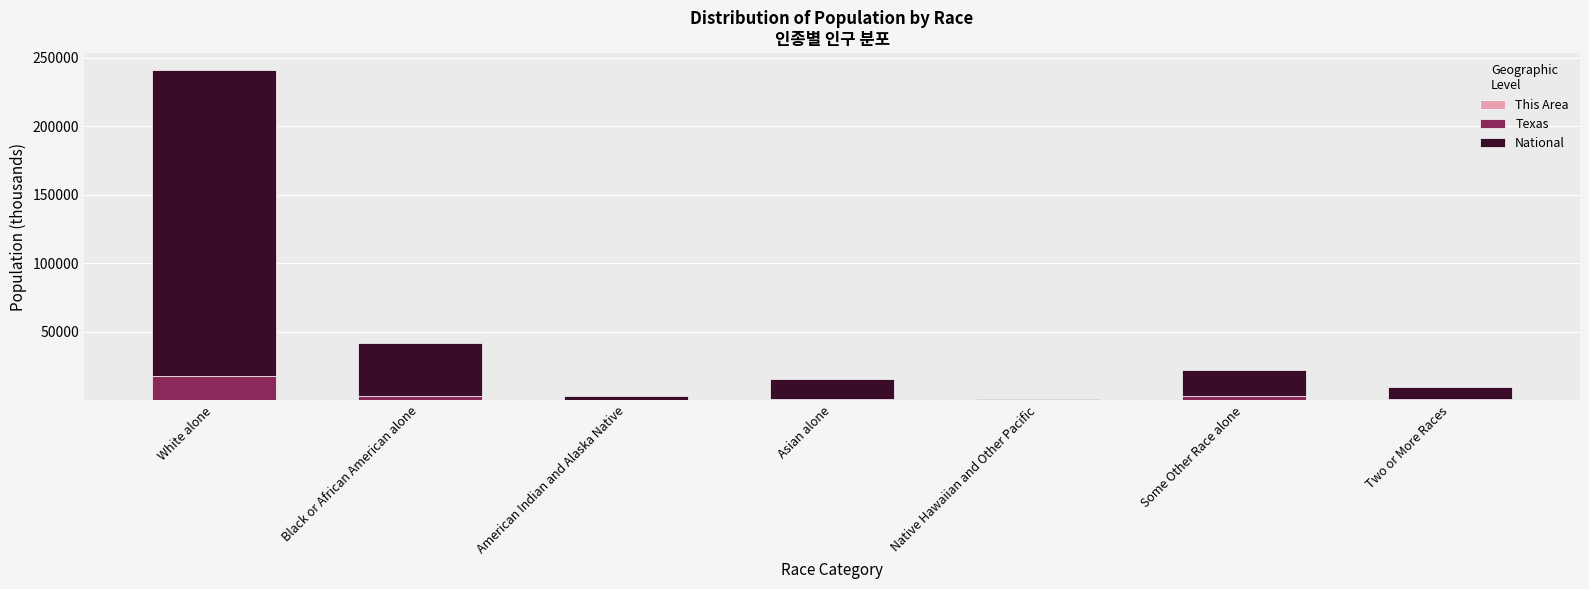

At which category is the sum across all series the highest?

White alone